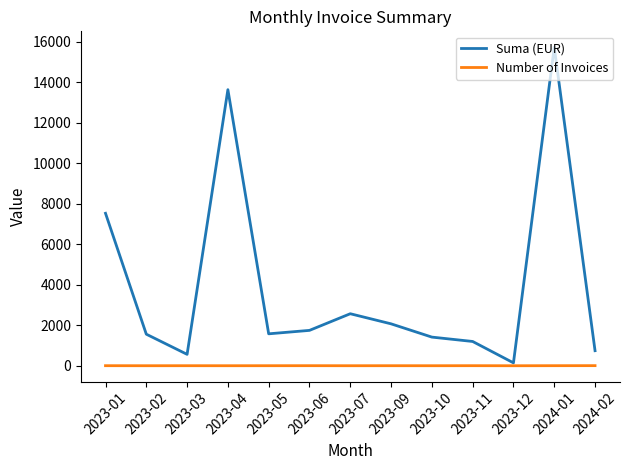

Does the chart have visible grid lines?

No